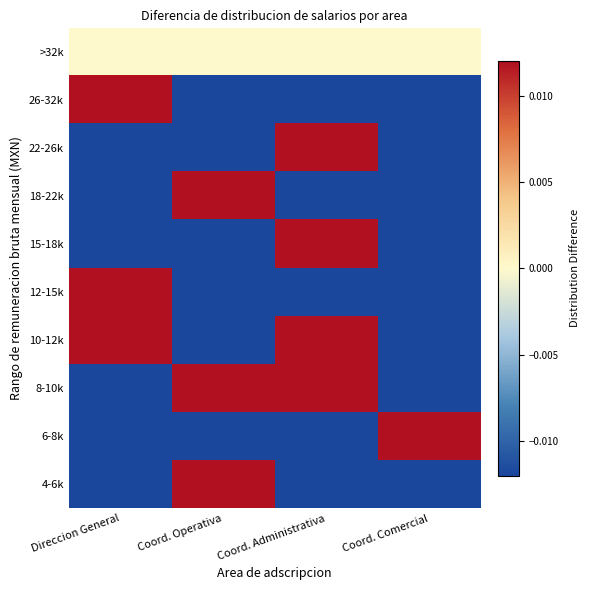

Count the number of data series in this chart.

10